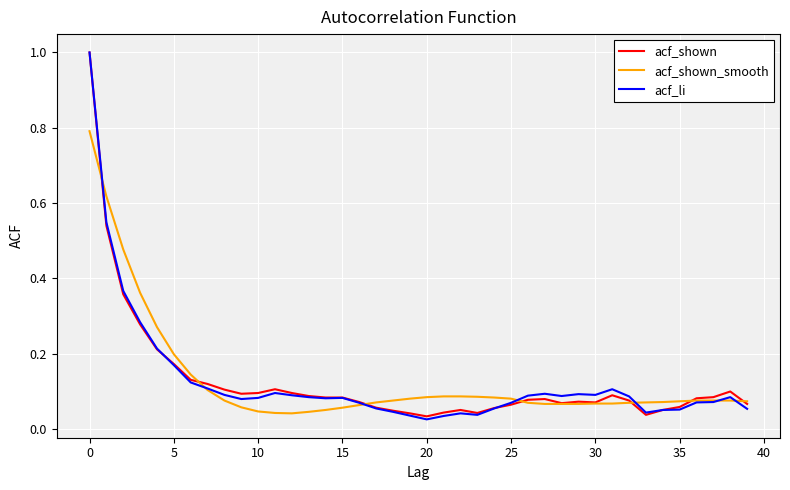

What is the sum of all acf_li values?

5.1